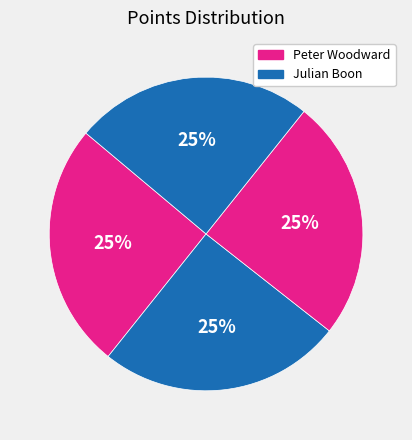

How many slices are in this pie chart?

4